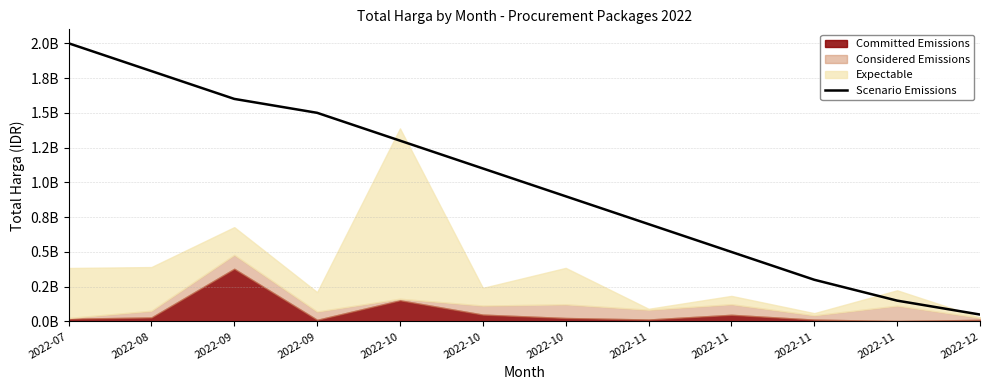

What is the value of the 5th point from the left?

1300000000